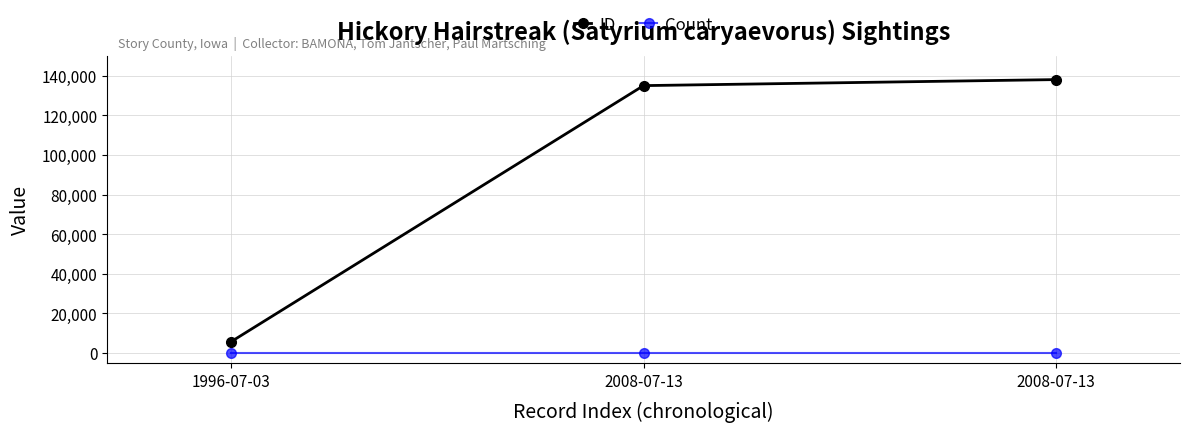

How many lines are shown in the chart?

2